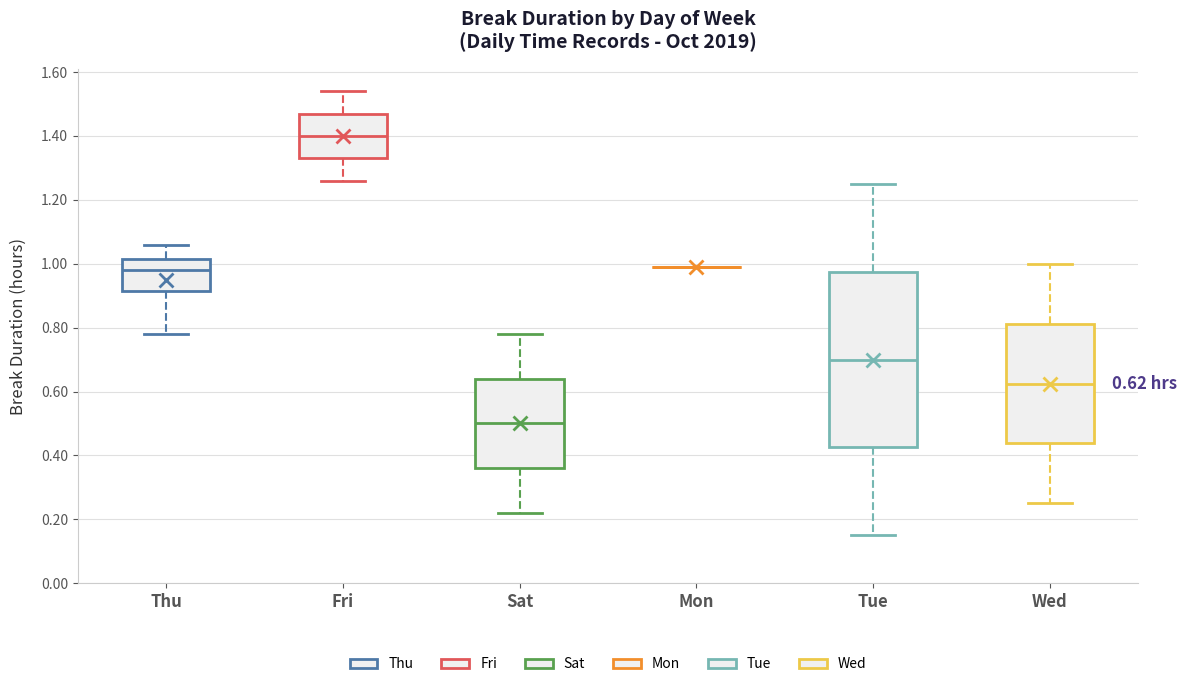

Comparing the boxes themselves (not the whiskers), which one is the tallest?

Tue